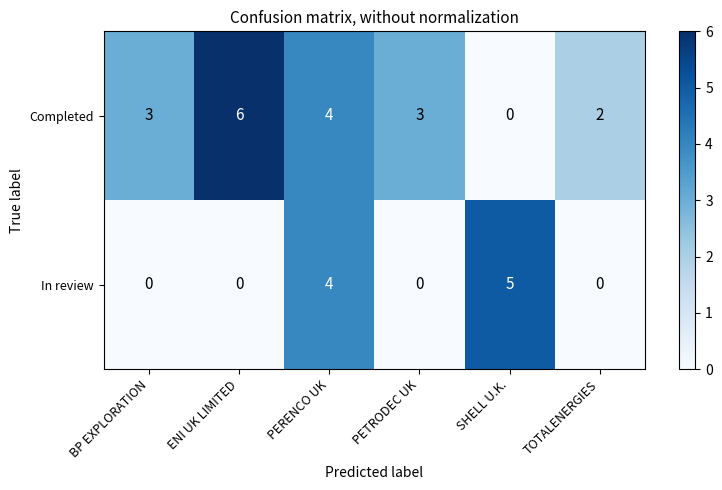

Which series has the largest range (max minus min)?

Completed